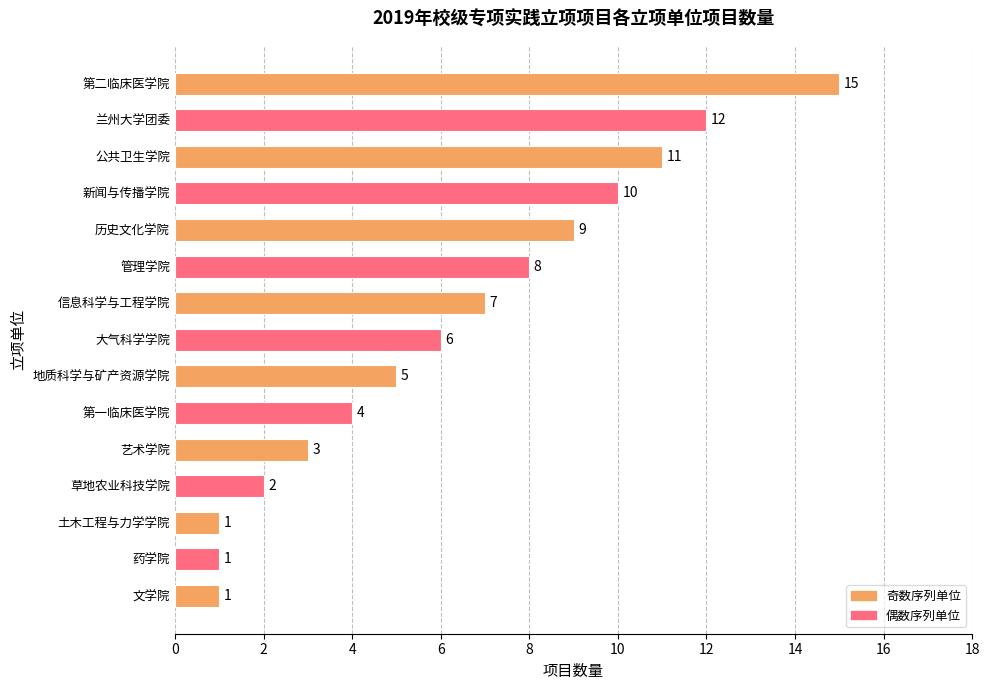

How many values are below 6?

7